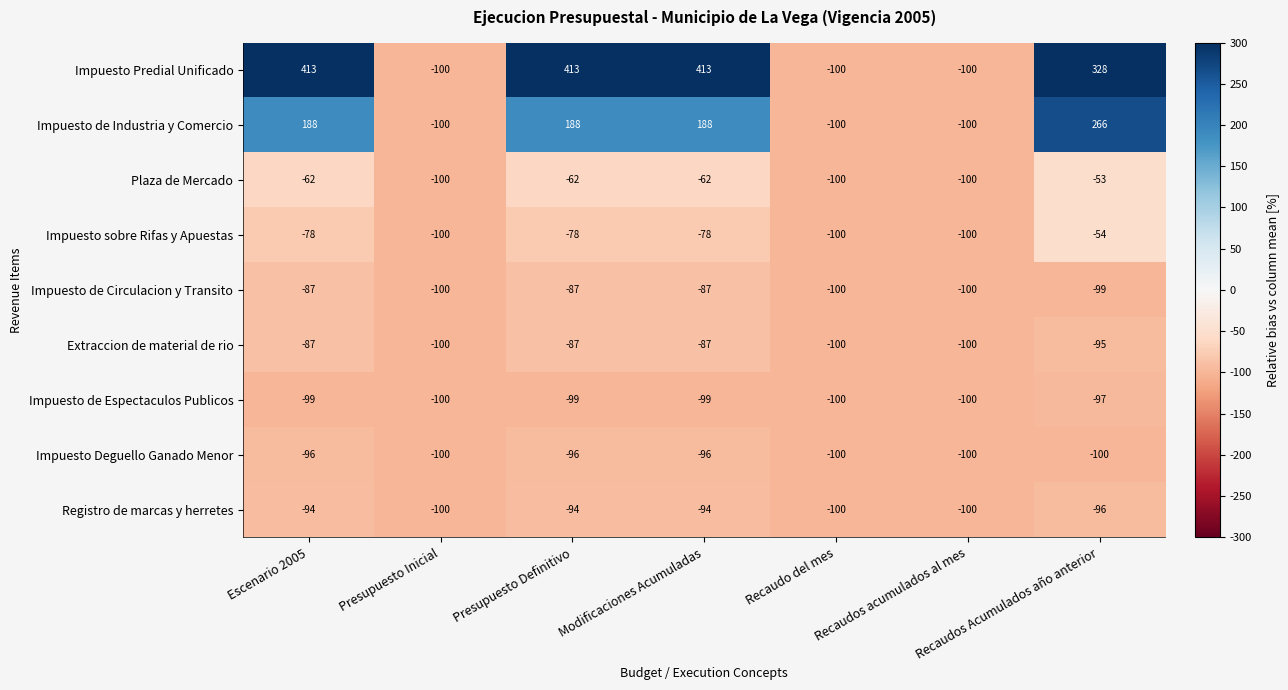

At how many categories does at least one series exceed 50?

4